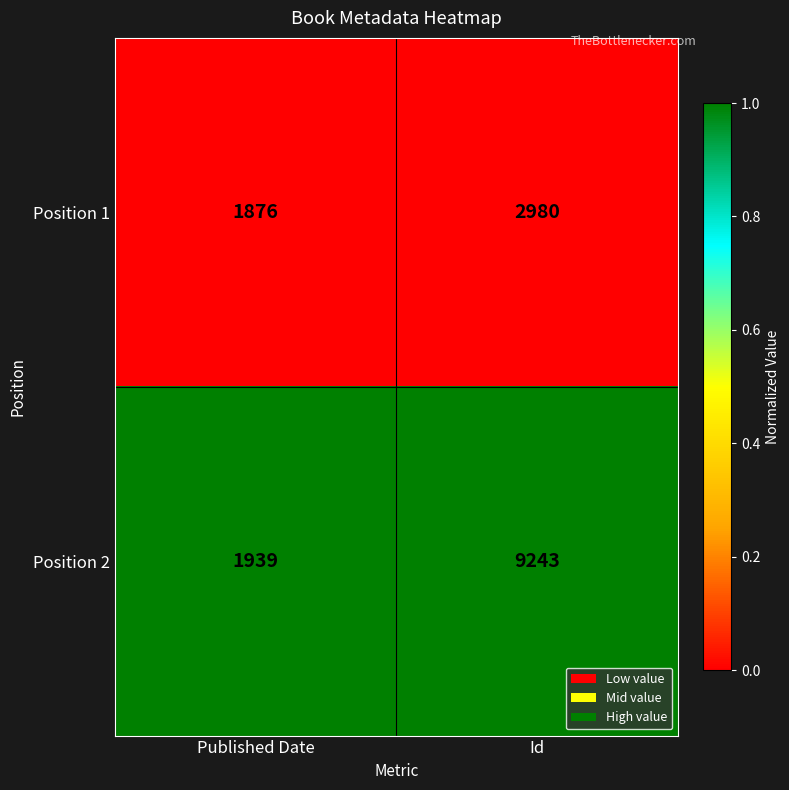

The Position 2 series shows 16288 at Id. True or false?

False